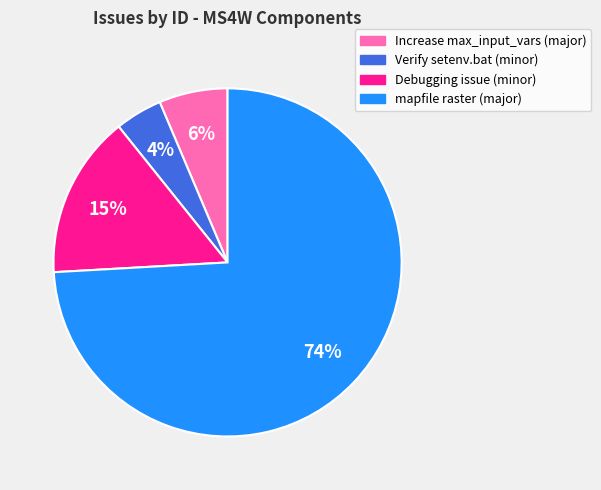

Is there a majority slice in this chart?

Yes